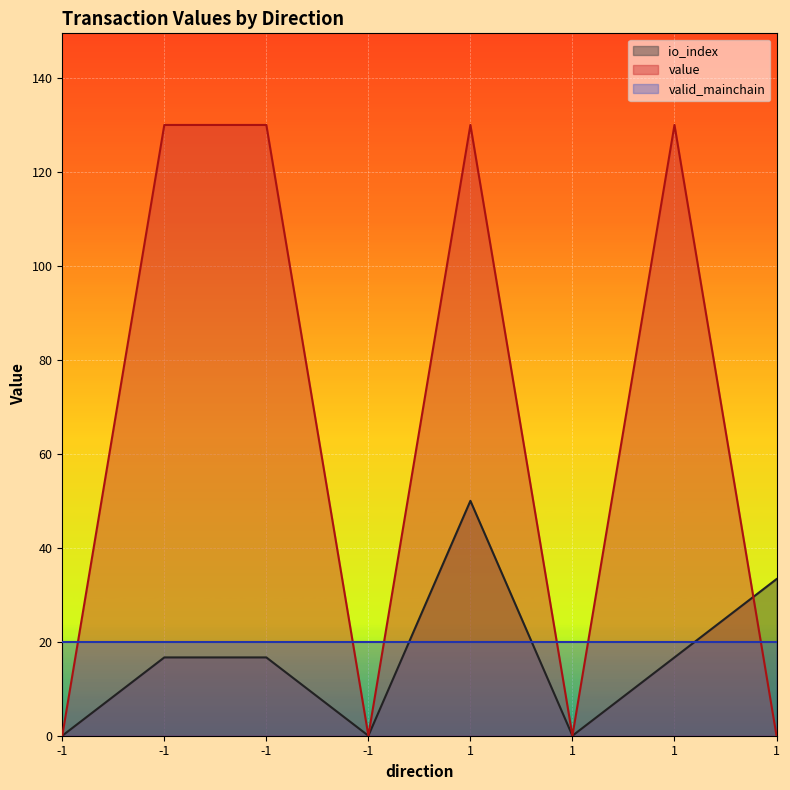

In value, how many points are lower than both neighbors (excluding endpoints)?

2